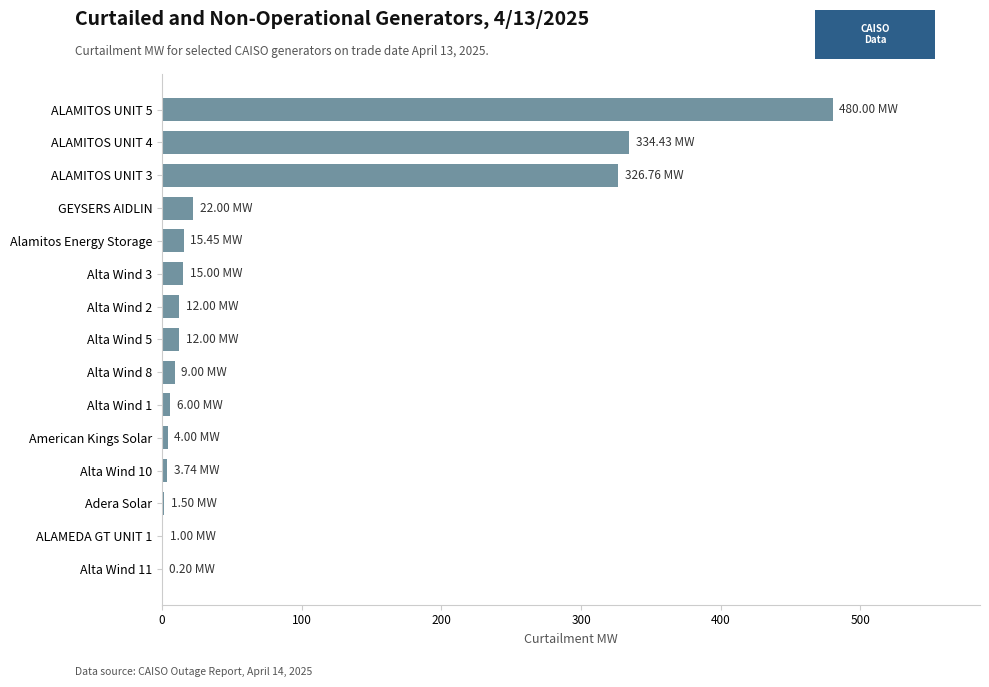

Between ALAMITOS UNIT 3 and Alta Wind 5, which is larger?

ALAMITOS UNIT 3